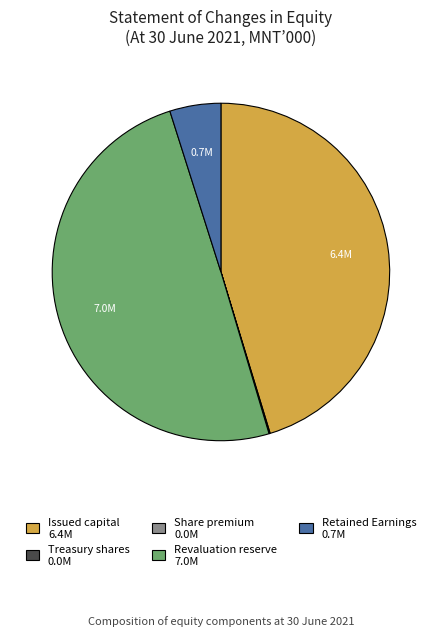

Is it true that Issued capital 6.4M is 45% of the pie?

True